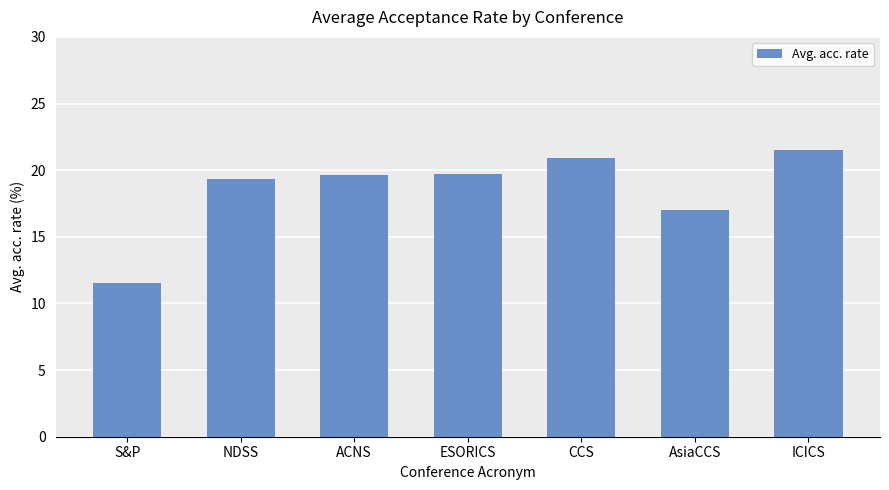

What is the value of the 5th bar from the left?

20.9